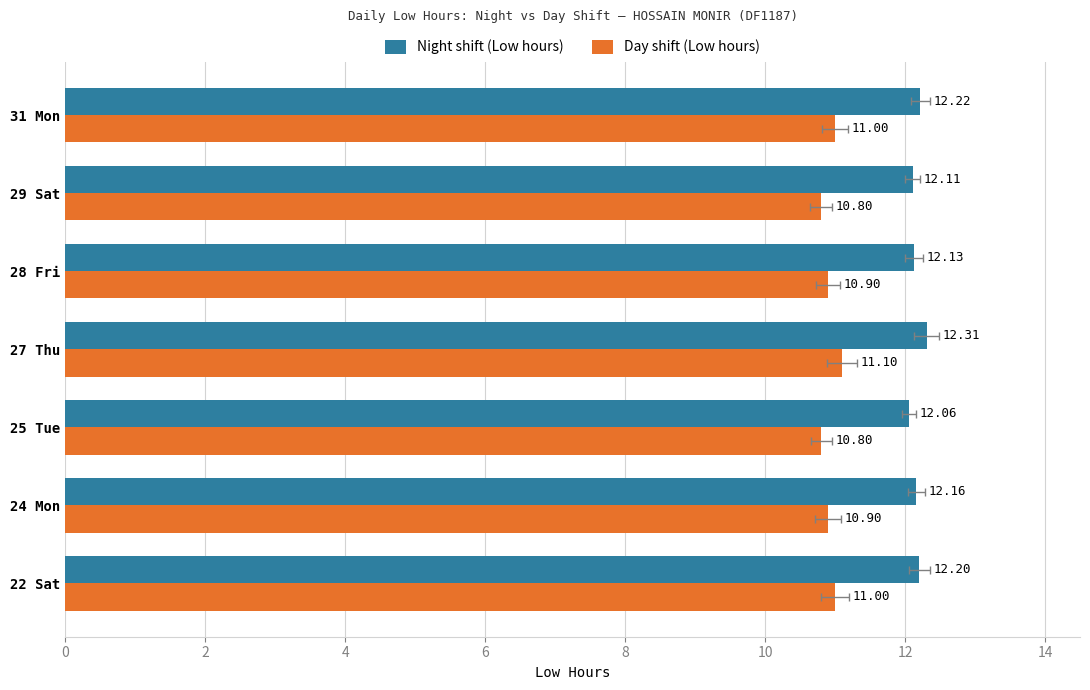

Which series has the widest spread of values?

Day shift (Low hours)